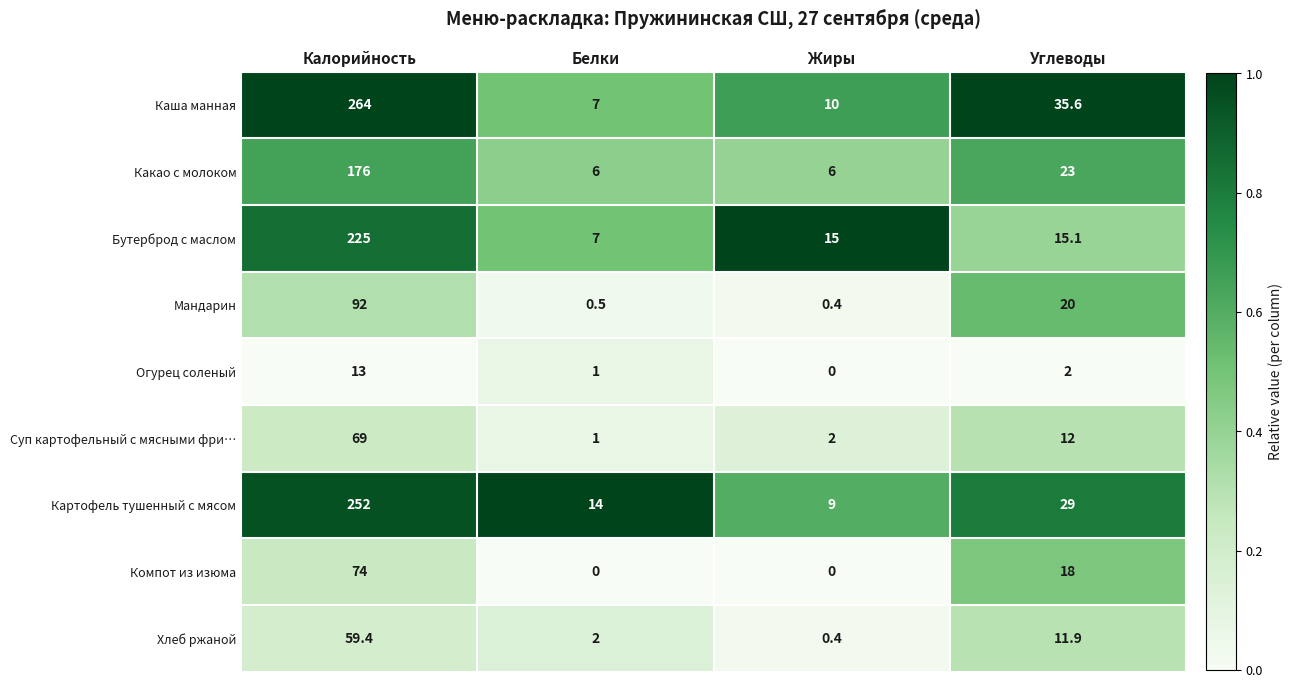

What is the lowest value of the Какао с молоком series?

6.0